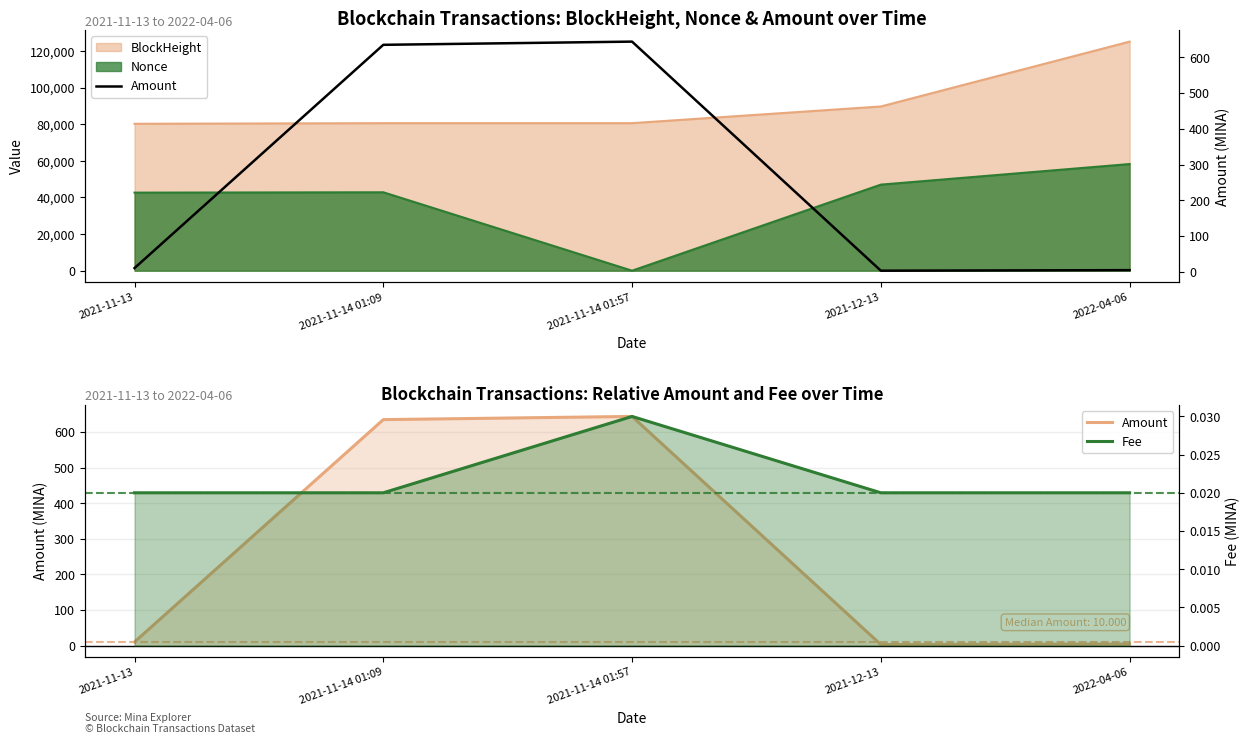

Which series changed the most between 2021-11-14 01:57 and 2021-12-13?

Amount